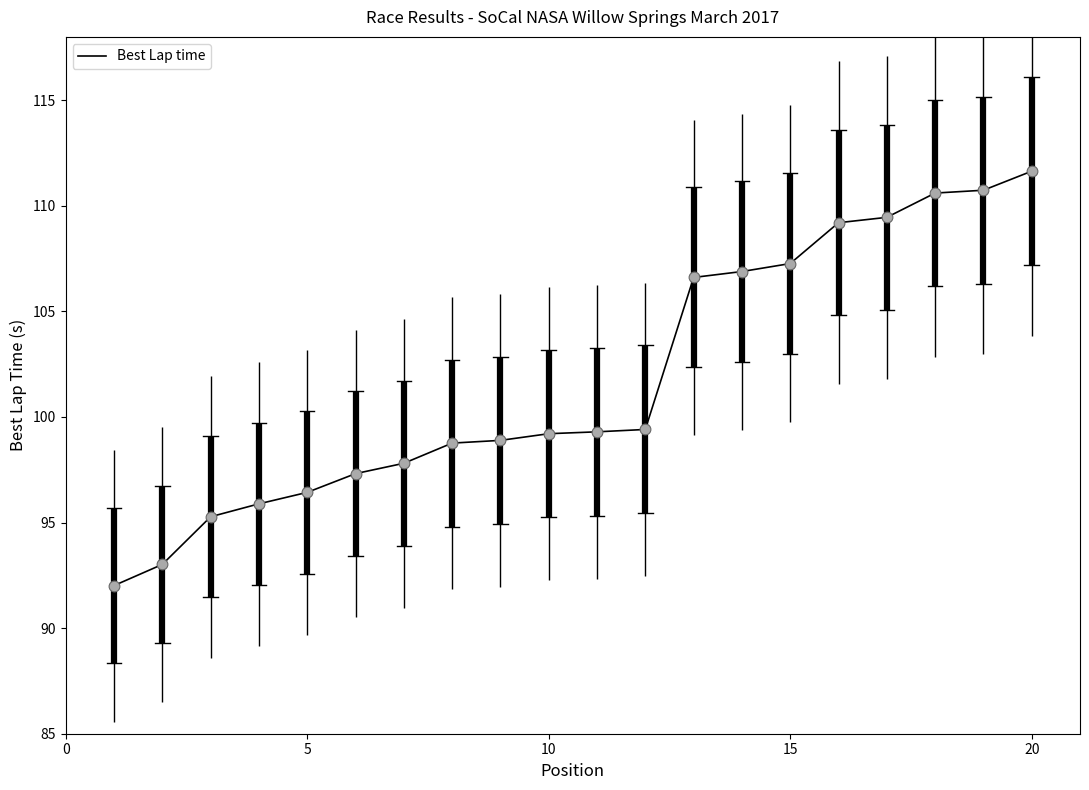

What is the greatest value displayed?

111.6